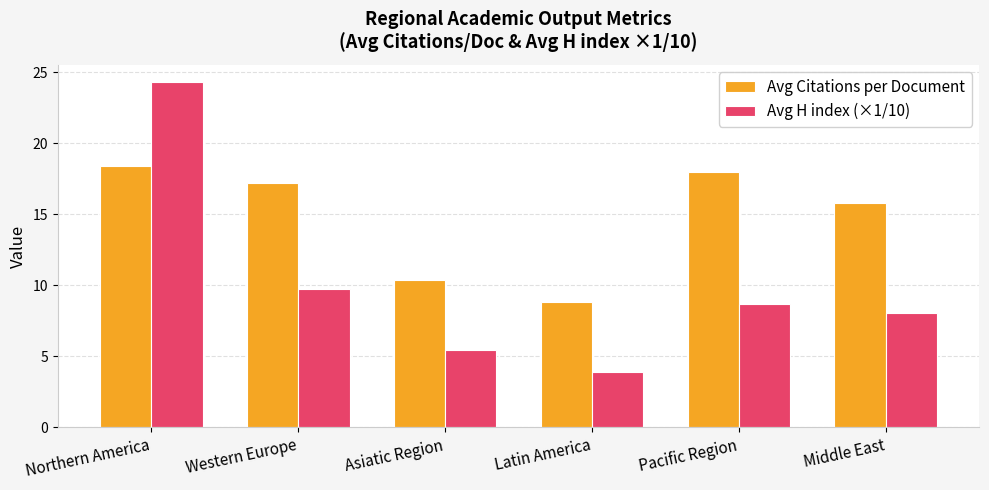

How many bars are there in total?

12